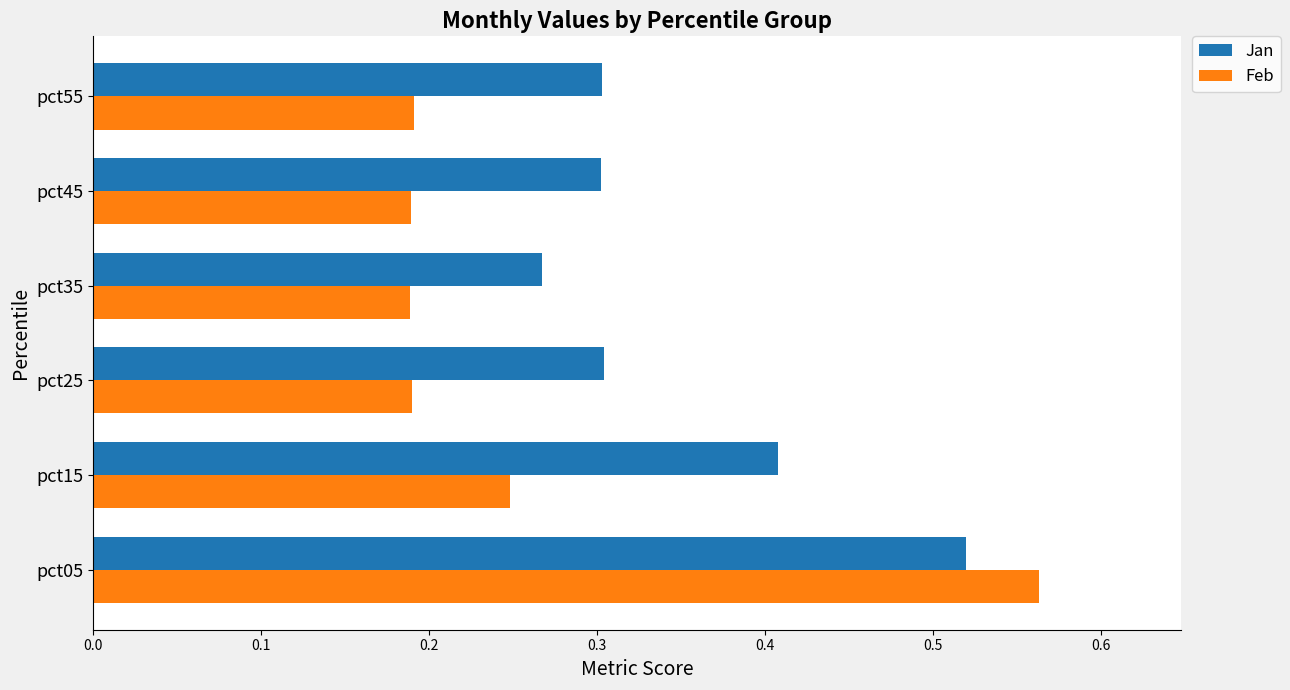

Which series has the largest total across all categories?

Jan